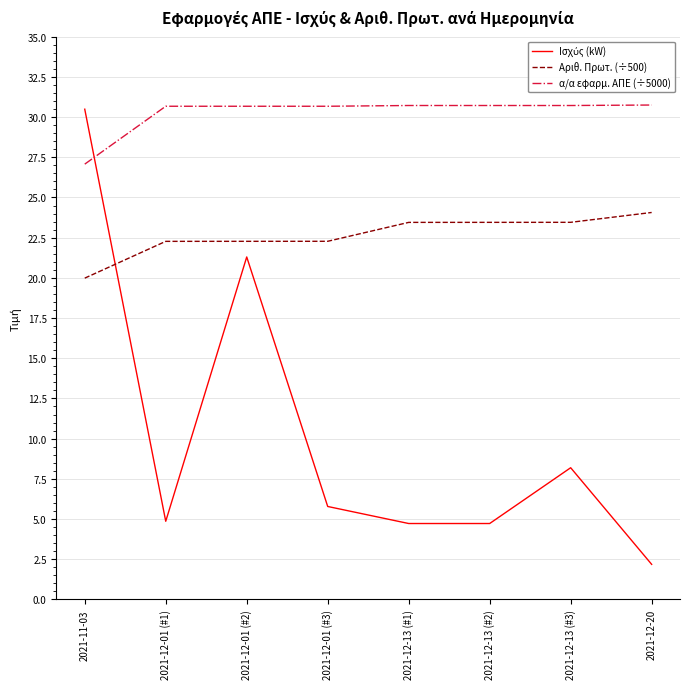

What is the total value across all series at 2021-11-03?

77.5